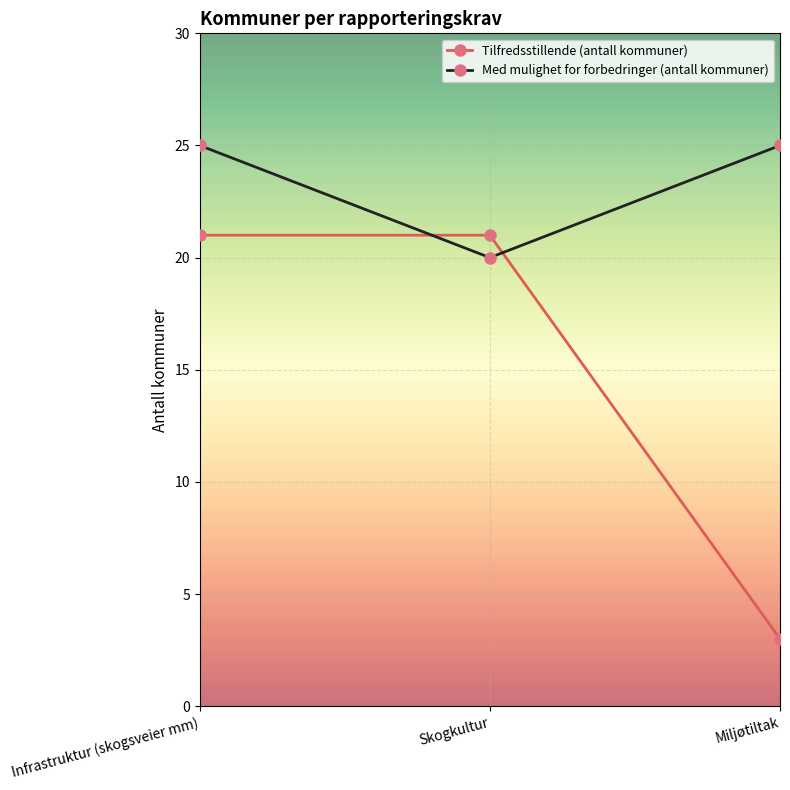

What is the minimum value shown in the chart?

3